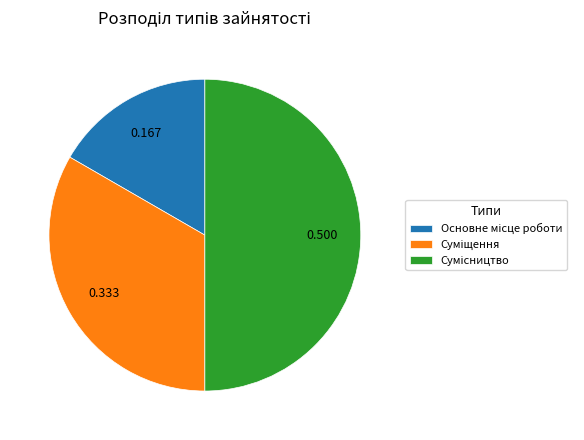

What is the largest slice in the pie chart?

Сумісництво